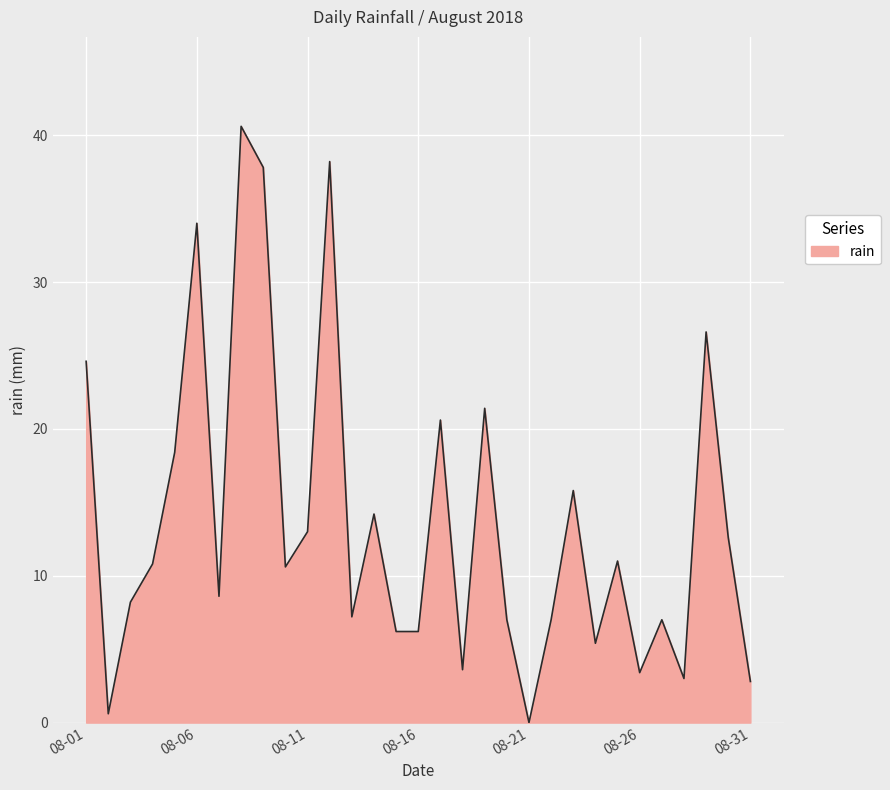

What is the maximum value shown in the chart?

40.6